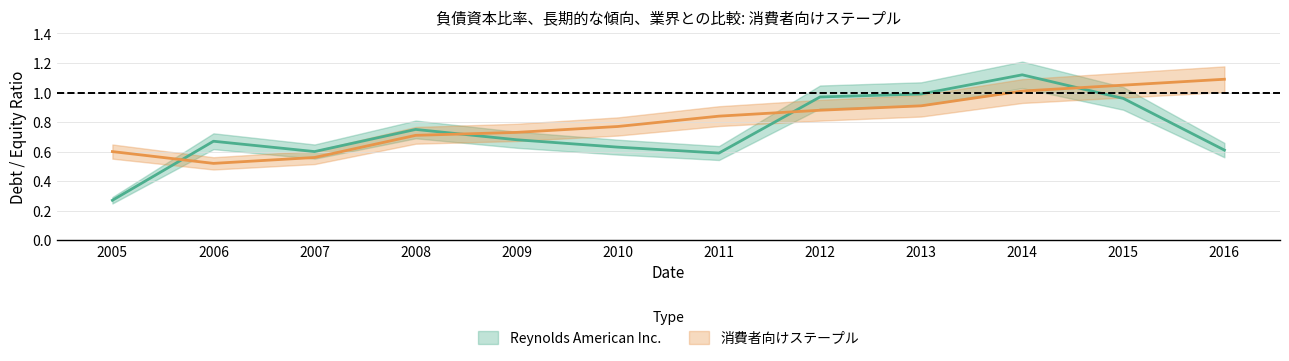

What is the difference between the maximum and second lowest values in the 消費者向けステープル series?

0.5